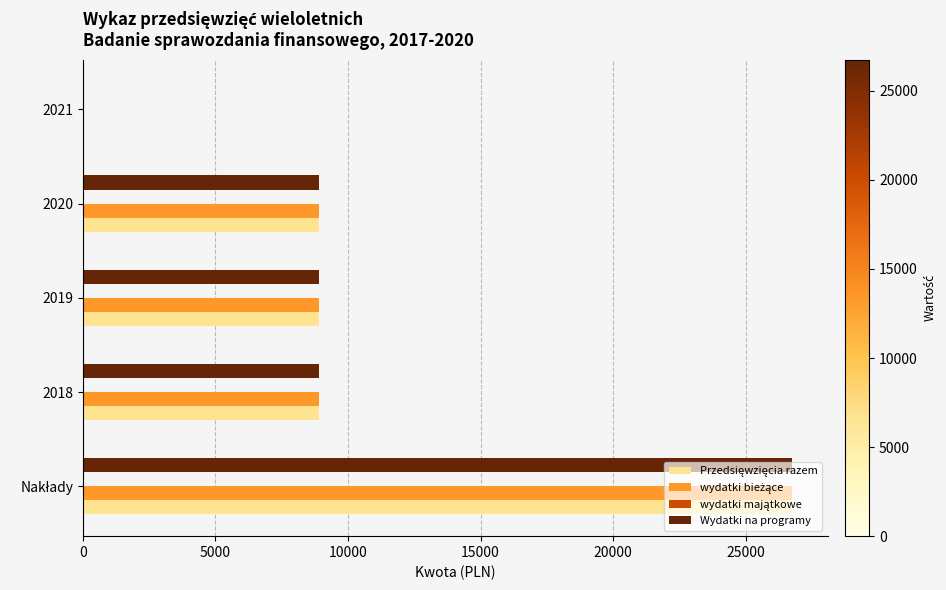

What is the sum of all Wydatki na programy values?

53508